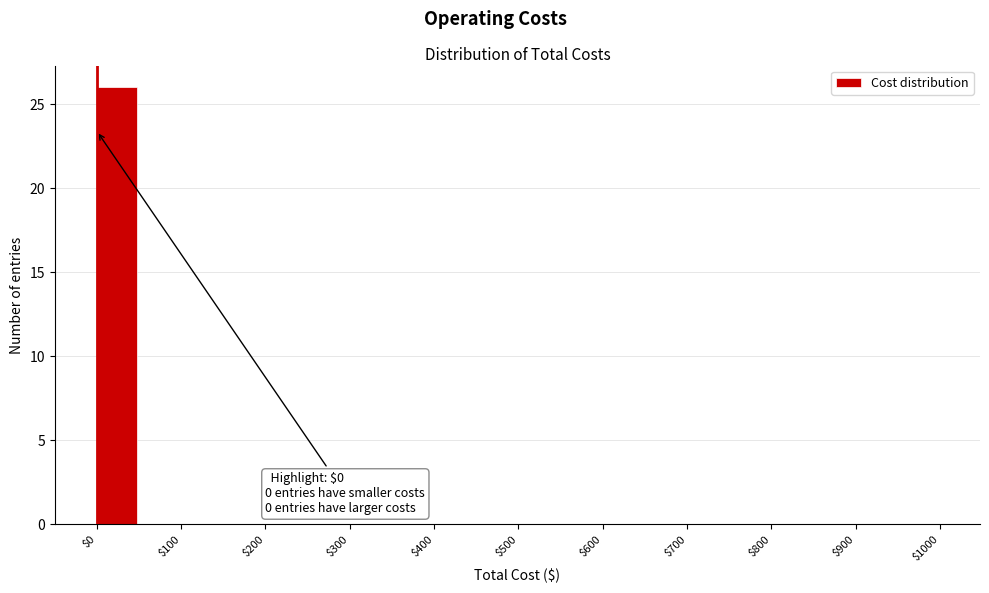

Over which range of the x-axis is the bar tallest?

0 to 50